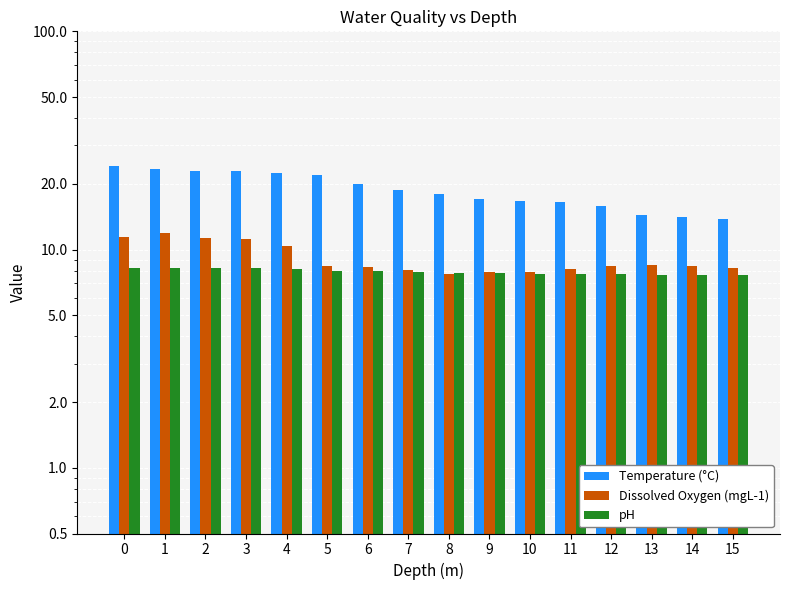

What is the difference between the maximum and second lowest values in the Temperature (°C) series?

9.9